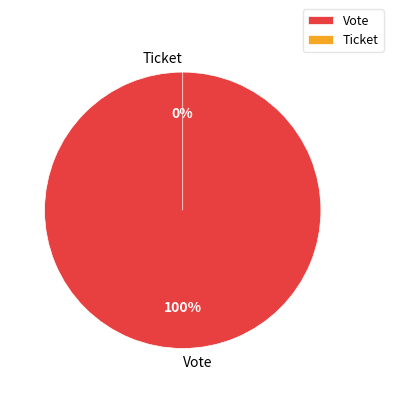

To the nearest percent, what is the difference between the Ticket and Vote slice percentages?

100%